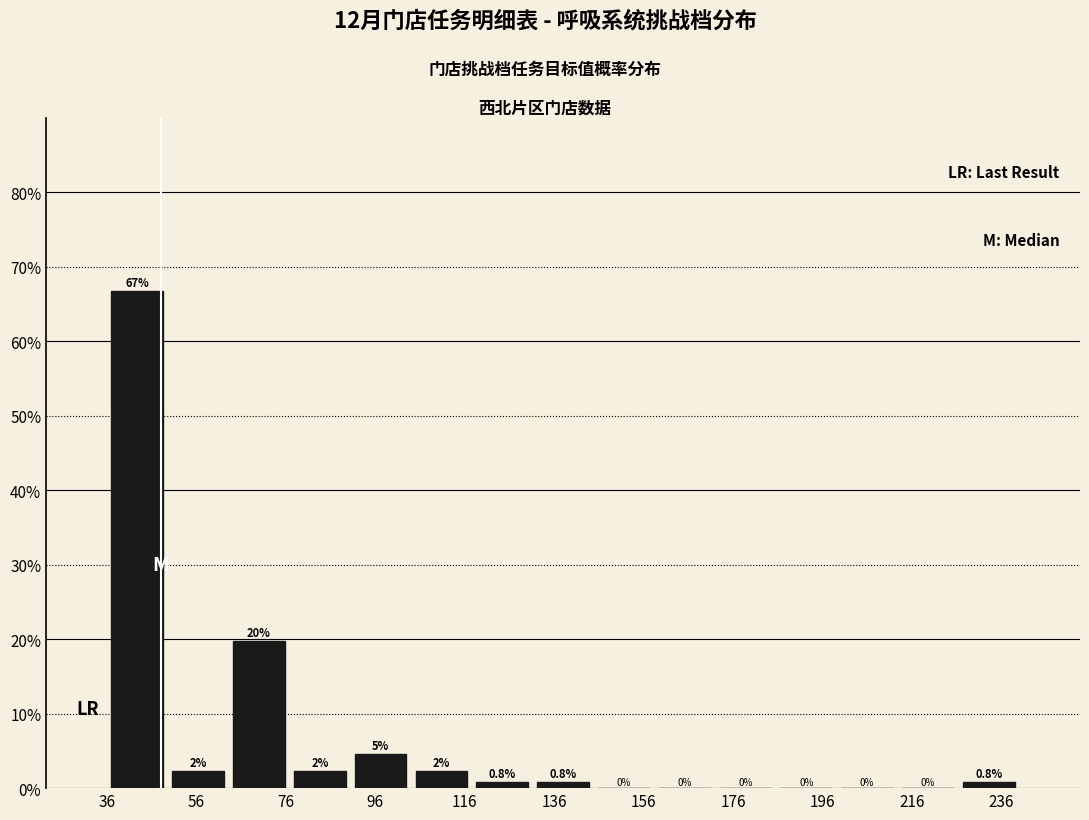

Which range on the x-axis has the tallest bar?

36.0 to 49.6